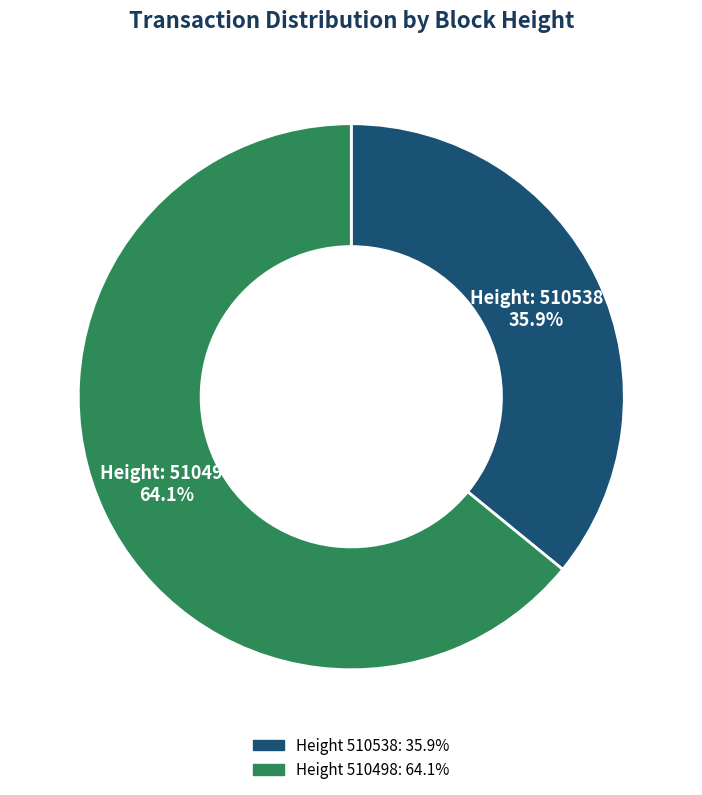

Is there any slice that represents more than half of the pie?

Yes